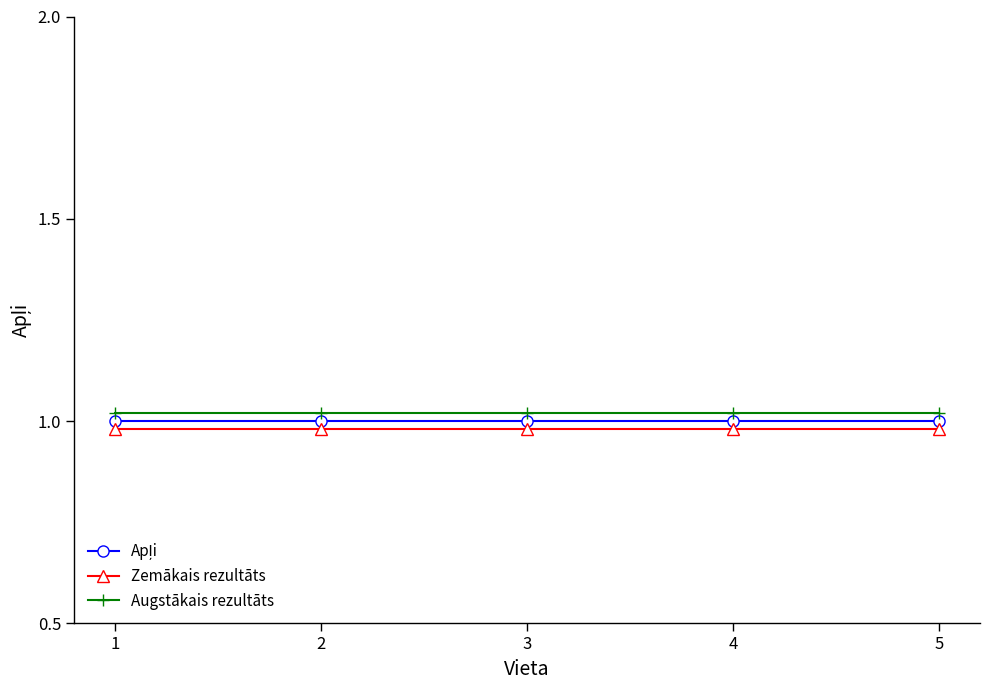

Which series has the largest total across all categories?

Augstākais rezultāts